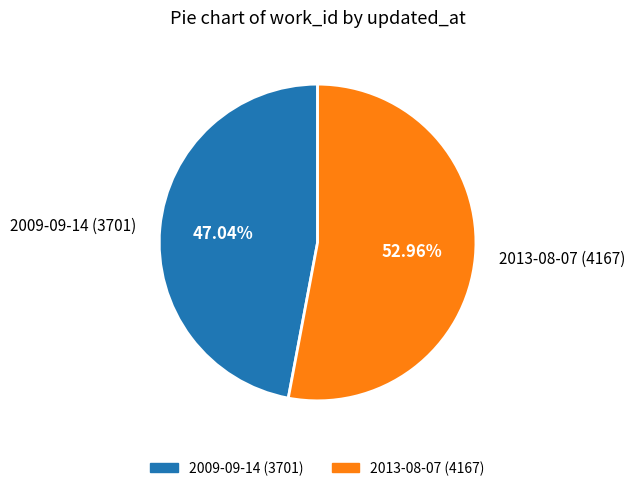

Rank the categories by value from lowest to highest.

2009-09-14, 2013-08-07